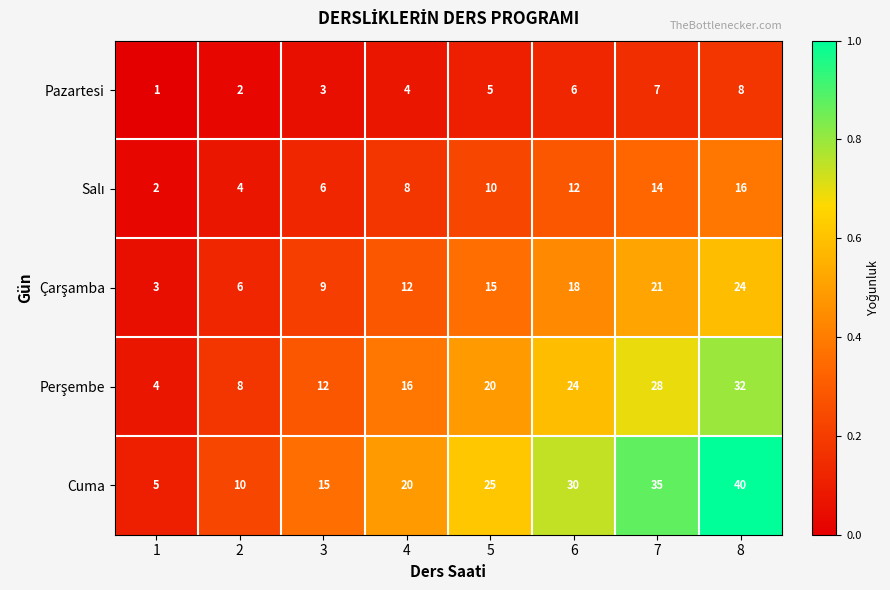

At which category does the chart reach its minimum across all series?

1